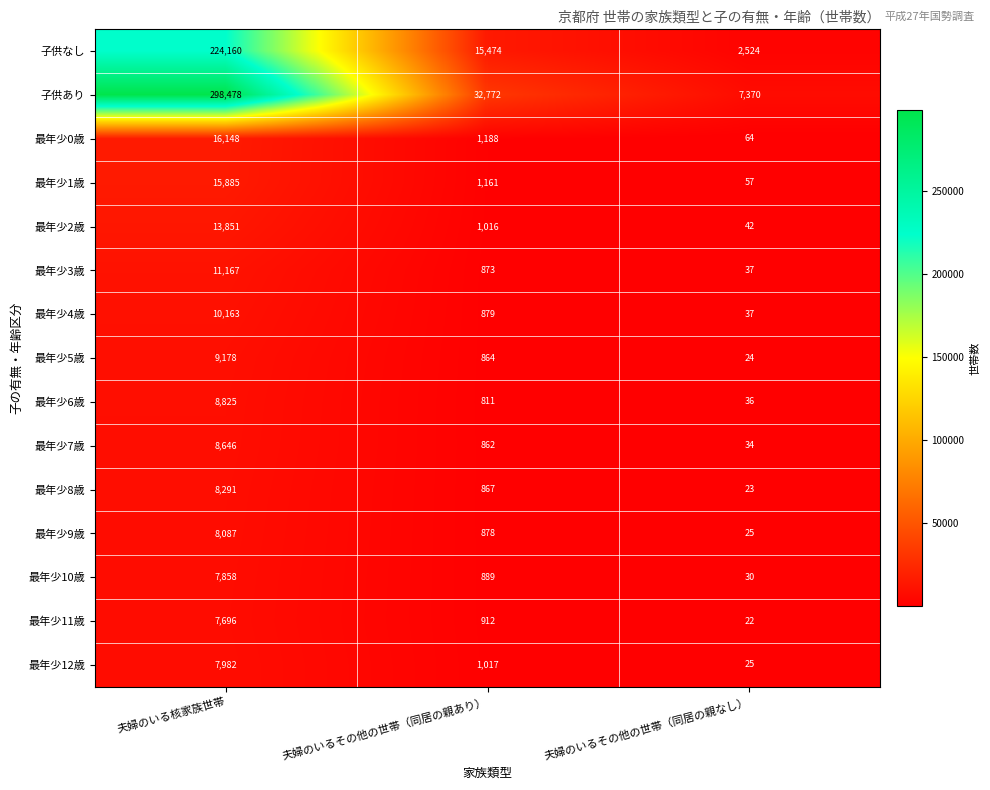

Is the value of 子供なし at 夫婦のいる核家族世帯 greater than the value of 最年少5歳 at 夫婦のいるその他の世帯（同居の親あり）?

Yes